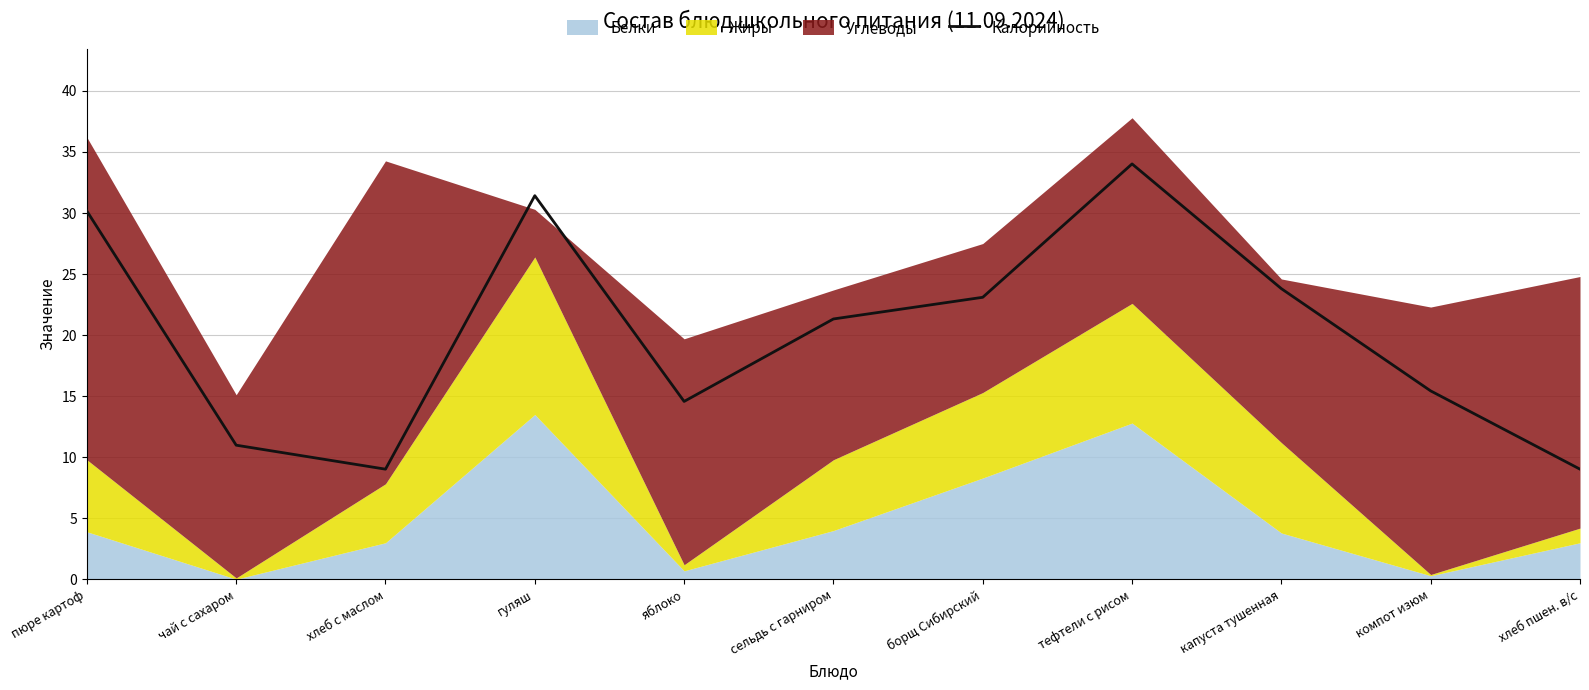

How many points are lower than both their immediate neighbors (excluding endpoints)?

2